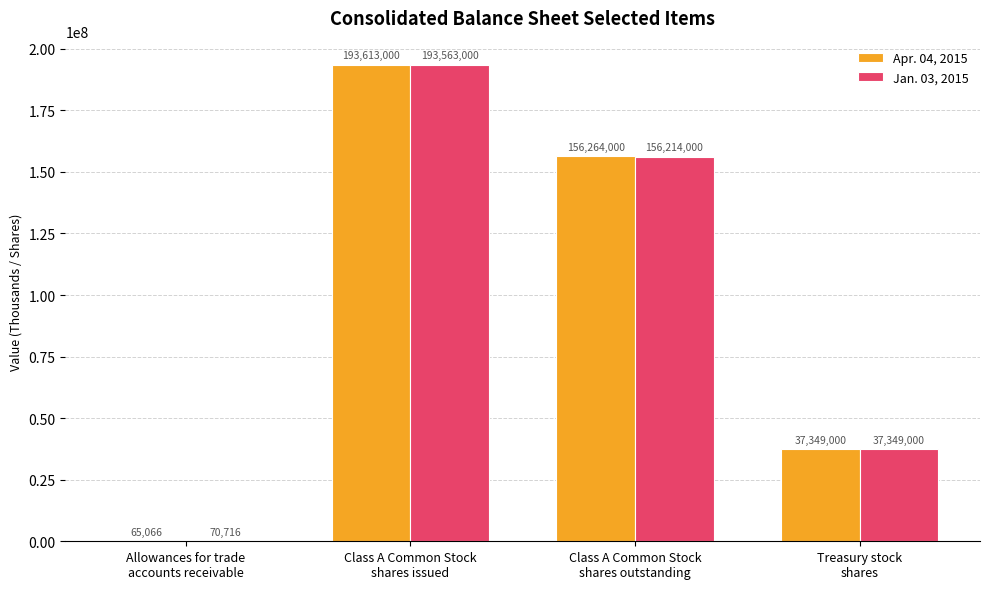

What is the spread (max minus min) of values at Class A Common Stock
shares outstanding?

50000